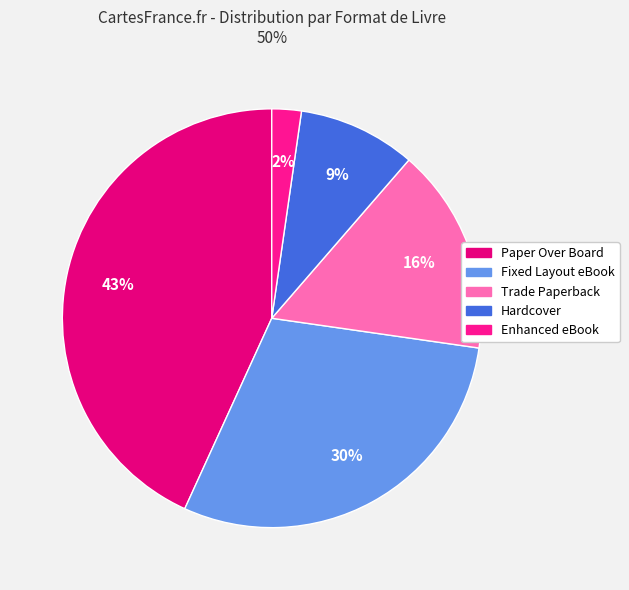

To the nearest percent, what portion does Enhanced eBook represent?

2%